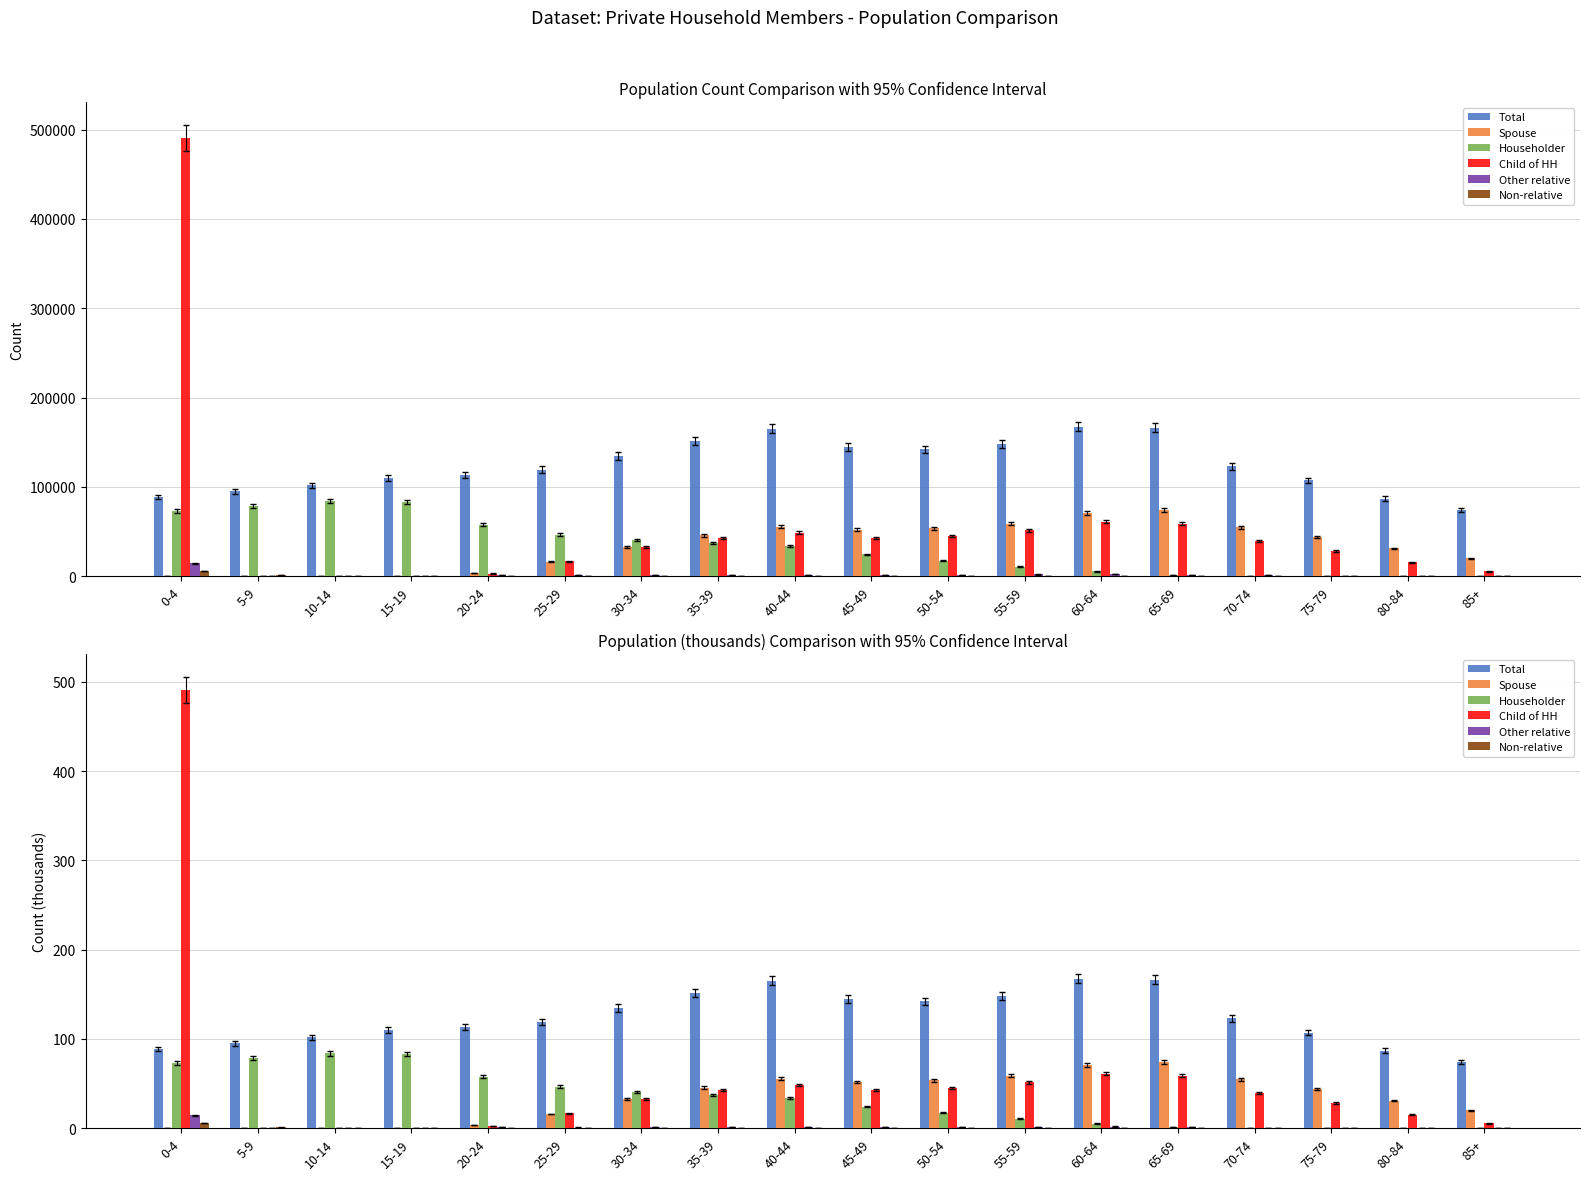

What is the sum of all Child of HH values?

981.2